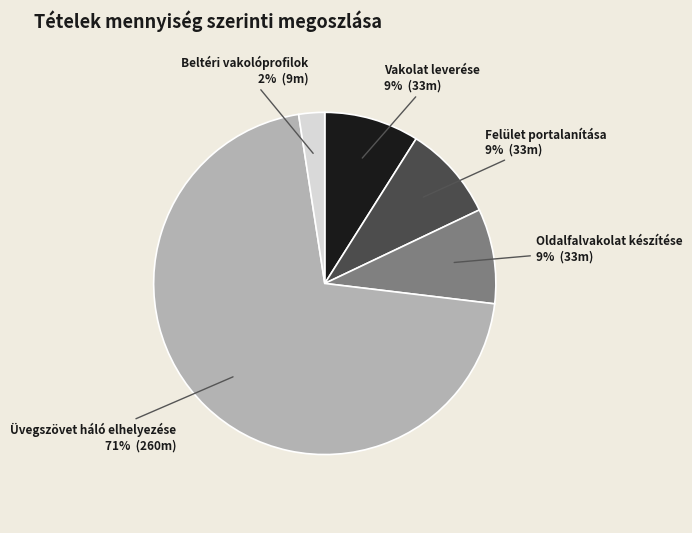

Is there a majority slice in this chart?

Yes